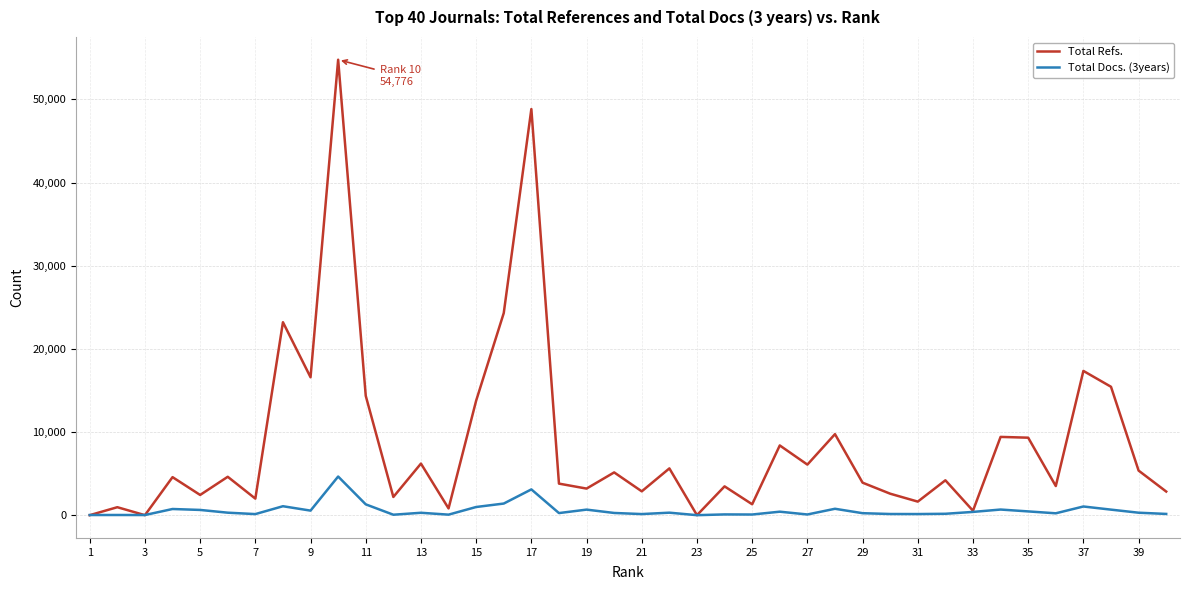

What is the difference between the second highest and minimum values in the Total Refs. series?

48844